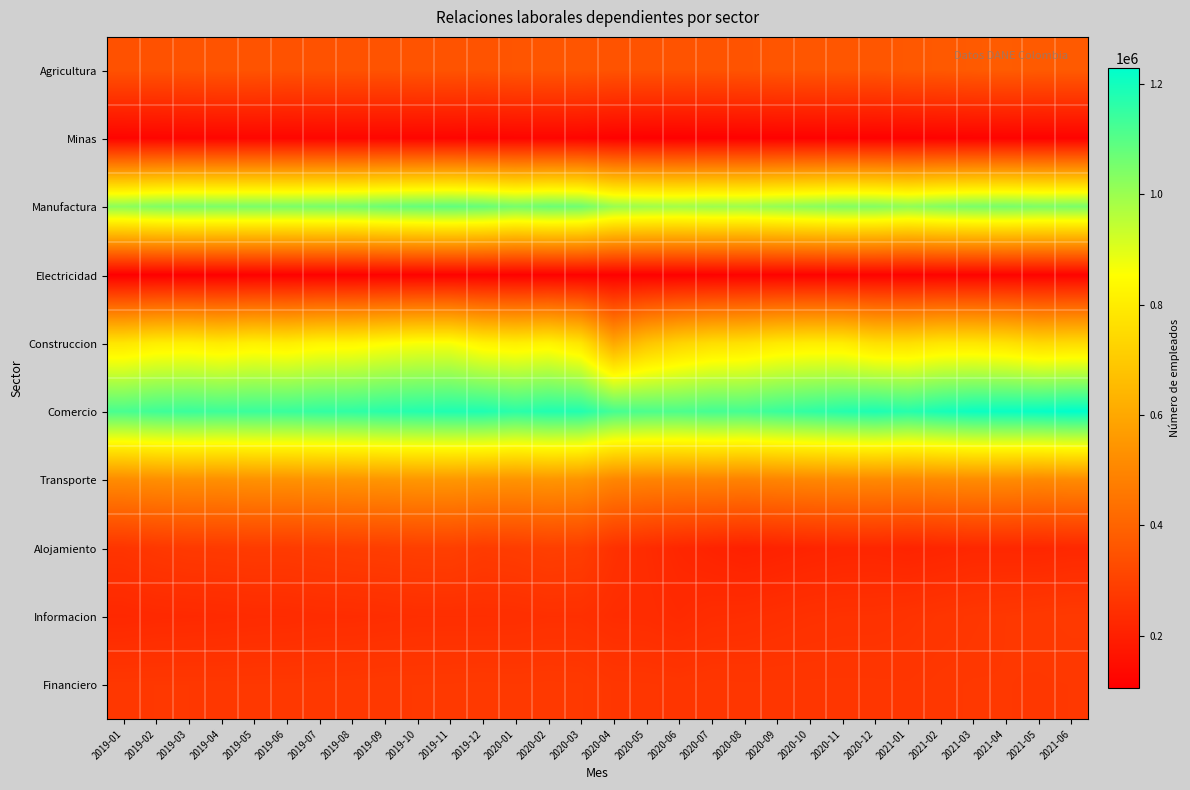

Rank the series by their maximum value, from highest to lowest.

Comercio, Manufactura, Construccion, Transporte, Agricultura, Alojamiento, Informacion, Financiero, Minas, Electricidad